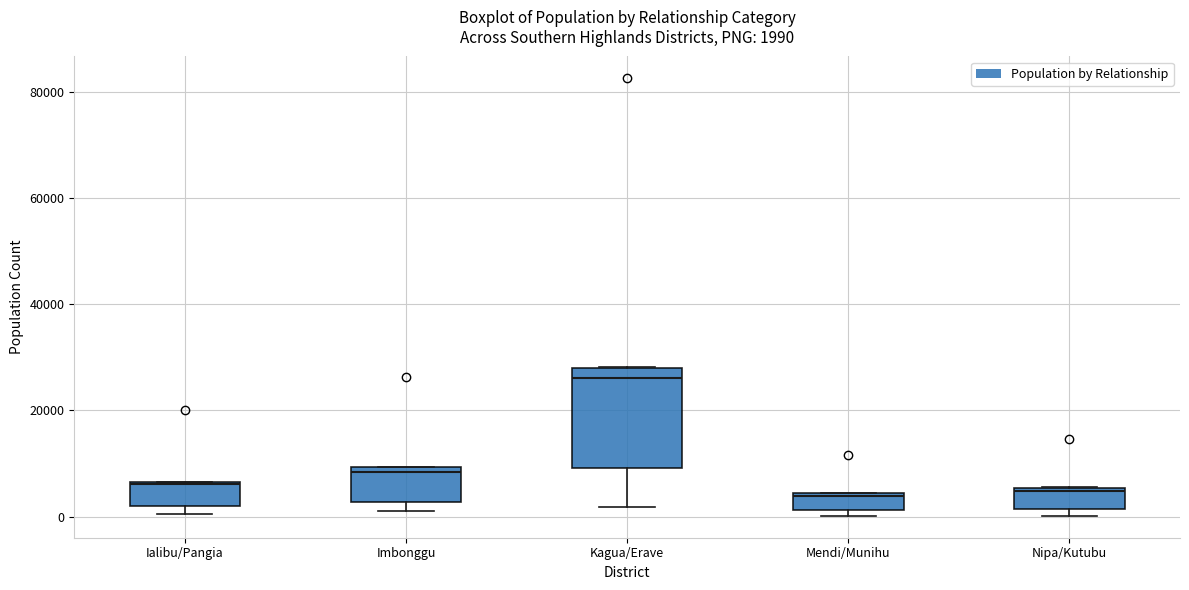

Which box is the tallest, from its lower edge to its upper edge?

Kagua/Erave